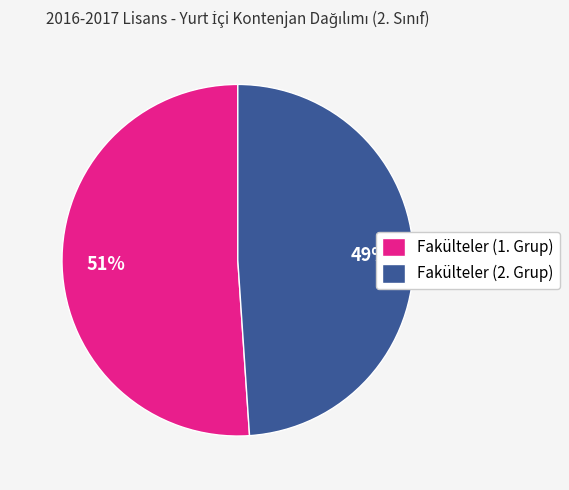

Between Fakülteler (2. Grup) and Fakülteler (1. Grup), which is larger?

Fakülteler (1. Grup)